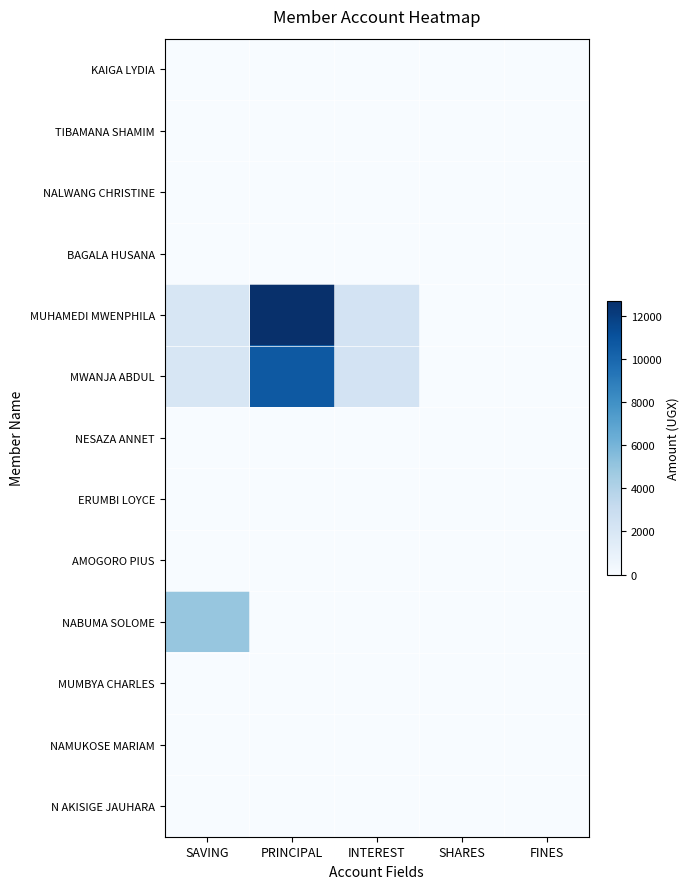

Which series has the largest total across all categories?

MUHAMEDI MWENPHILA